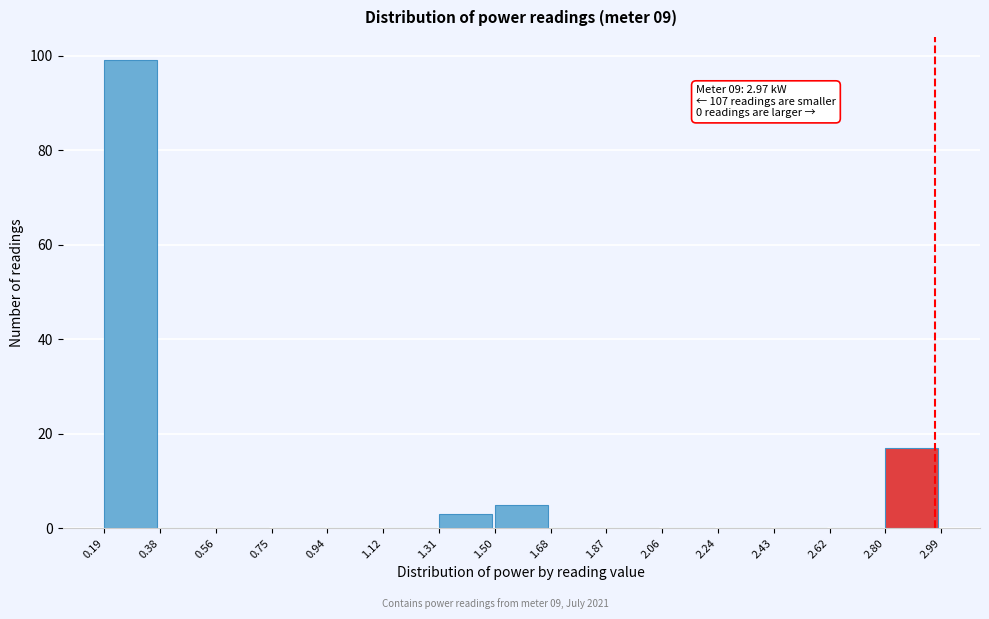

Which range on the x-axis has the tallest bar?

0.19 to 0.38